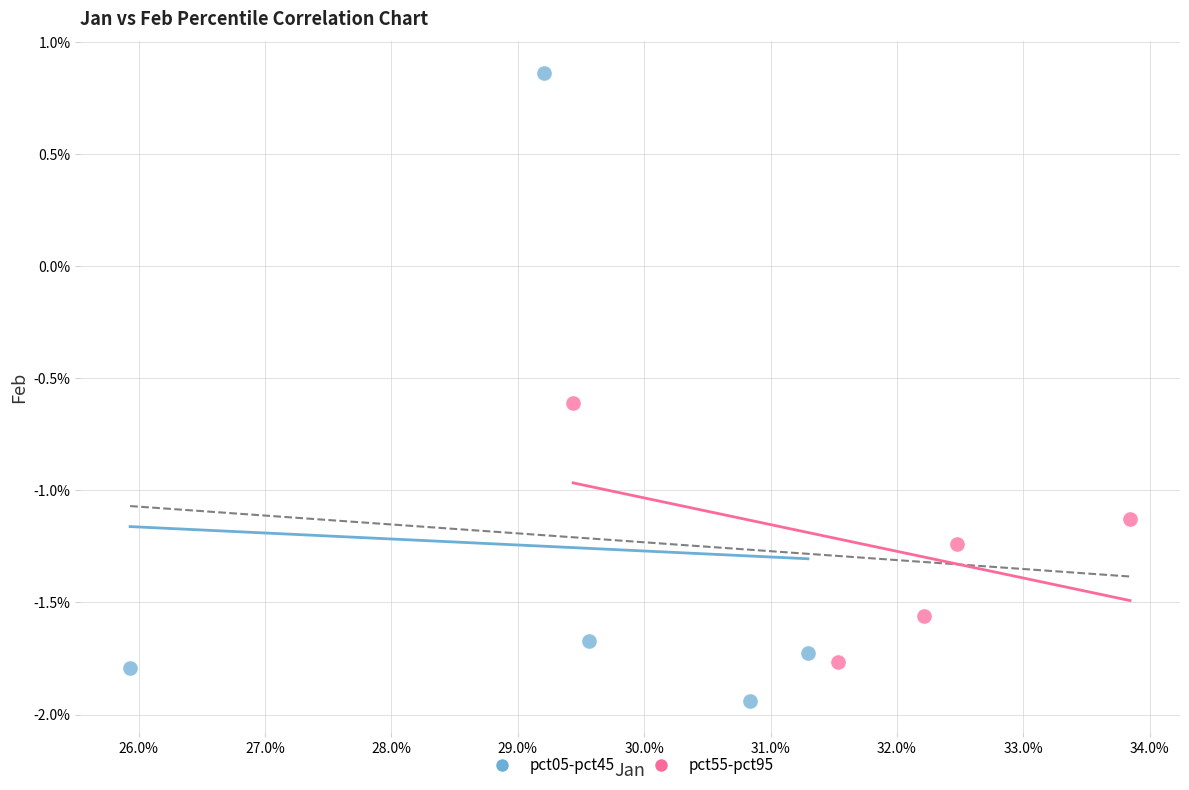

Which series has the largest Y range (max minus min)?

pct05-pct45